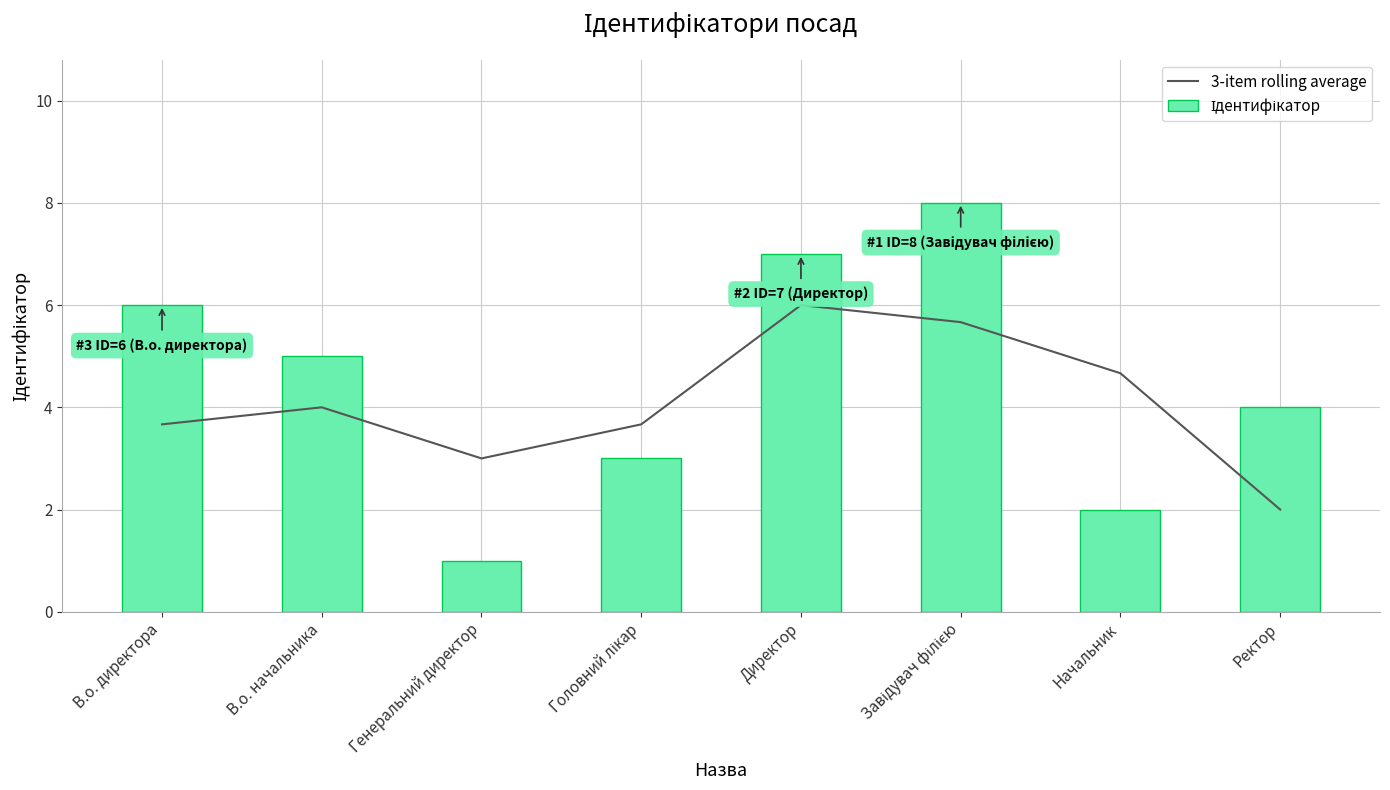

Between Завідувач філією and Ректор, which series saw the biggest shift?

Ідентифікатор